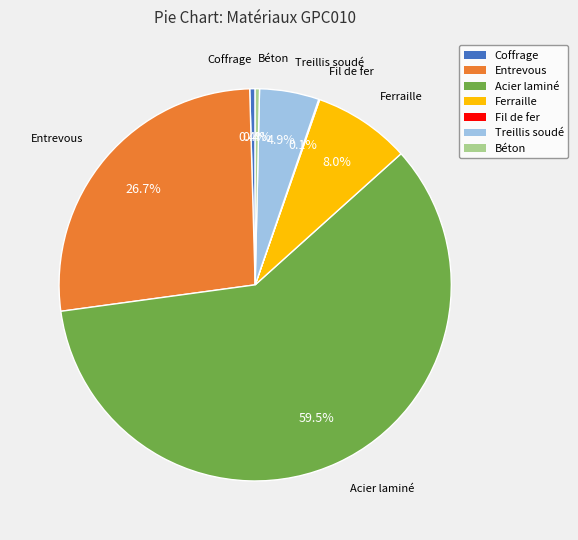

Is there a majority slice in this chart?

Yes